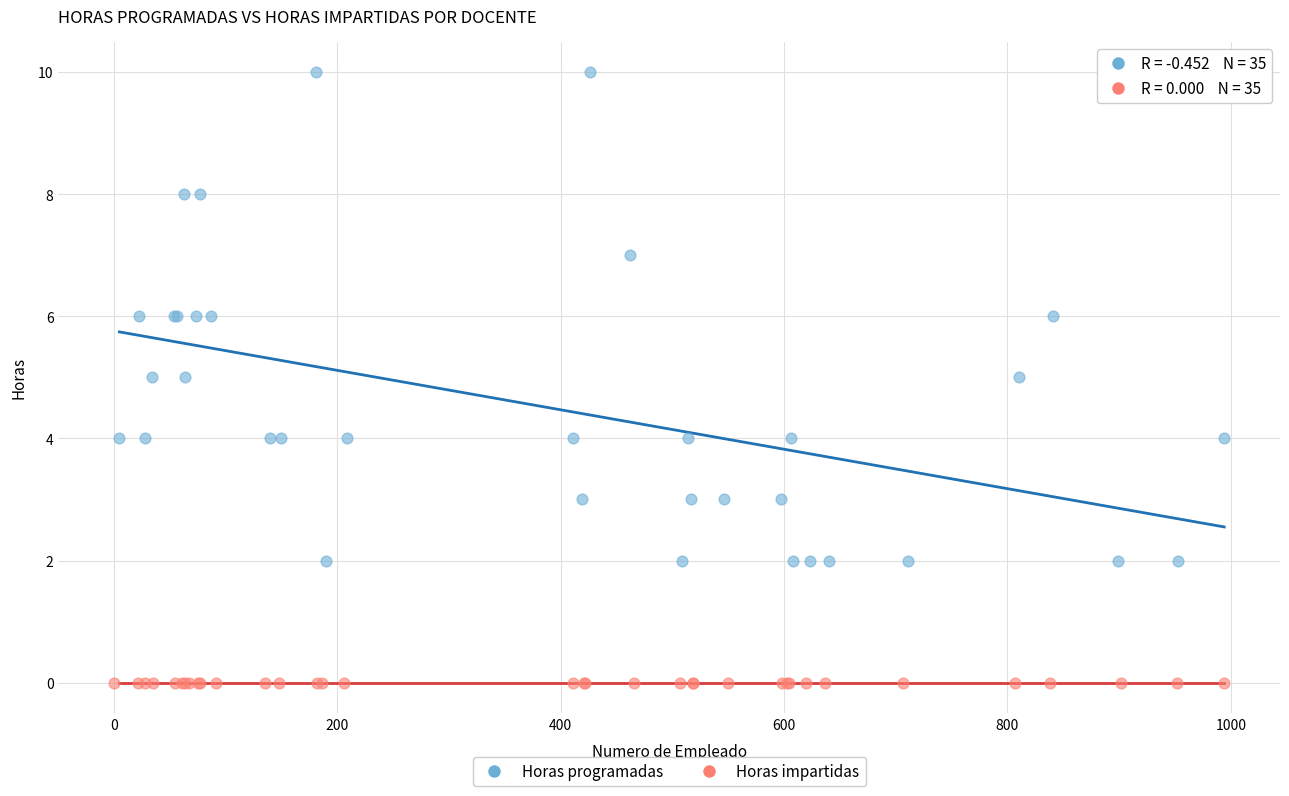

Which series reaches the minimum Y coordinate?

Horas impartidas